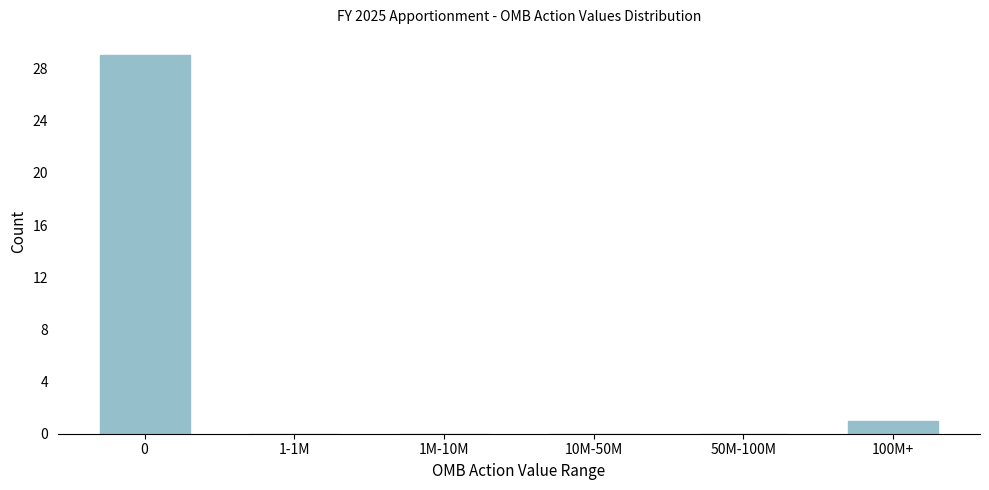

Reading left to right, list all the values displayed in this chart.

0=29	1-1M=0	1M-10M=0	10M-50M=0	50M-100M=0	100M+=1